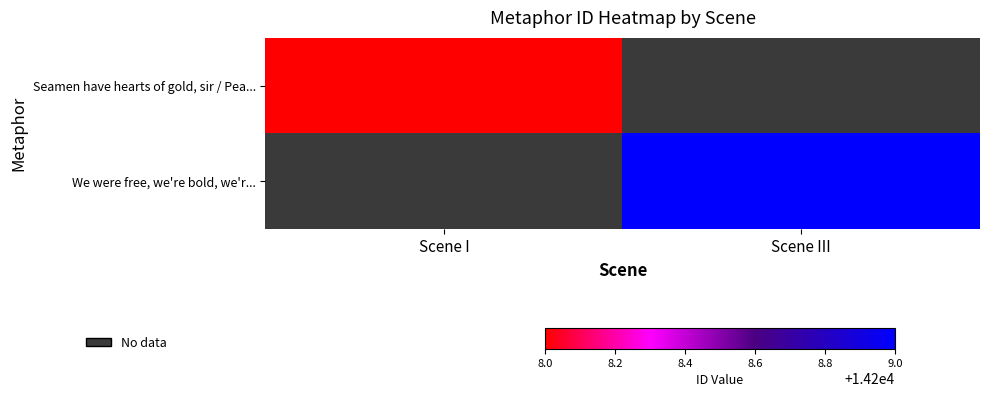

List the series in order of their overall mean, lowest first.

Seamen have hearts of gold, sir / Pea..., We were free, we're bold, we'r...